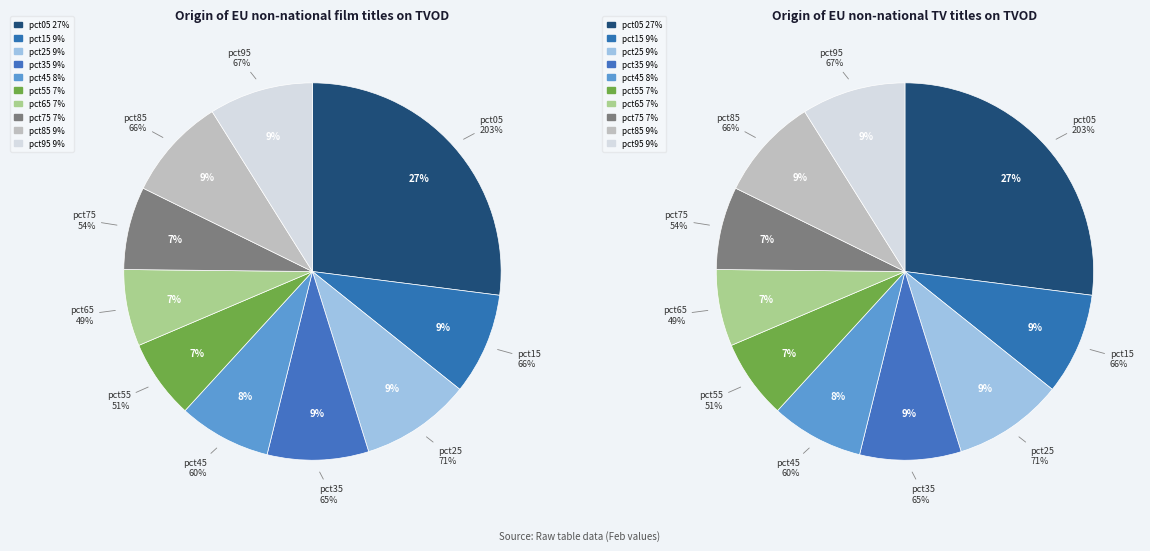

Is it true that pct65 is 7% of the pie?

True